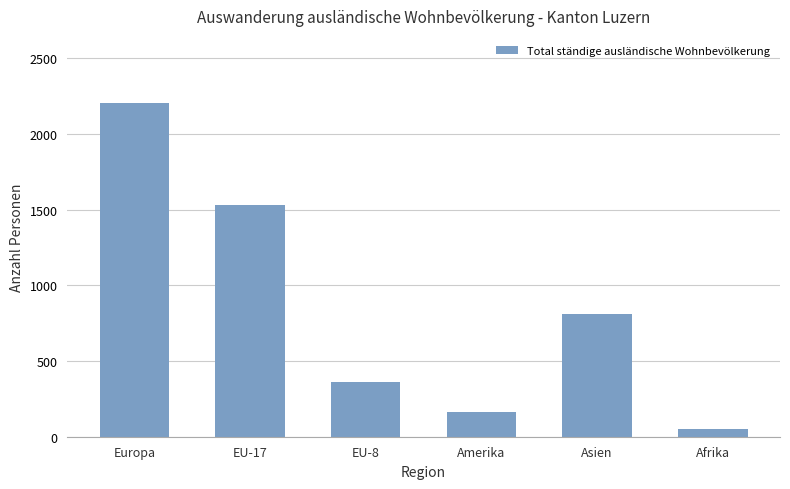

What is the label of the 4th bar from the left?

Amerika